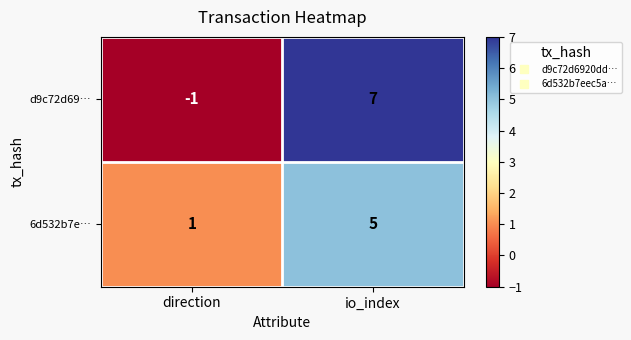

What is the sum of all 6d532b7e… values?

6